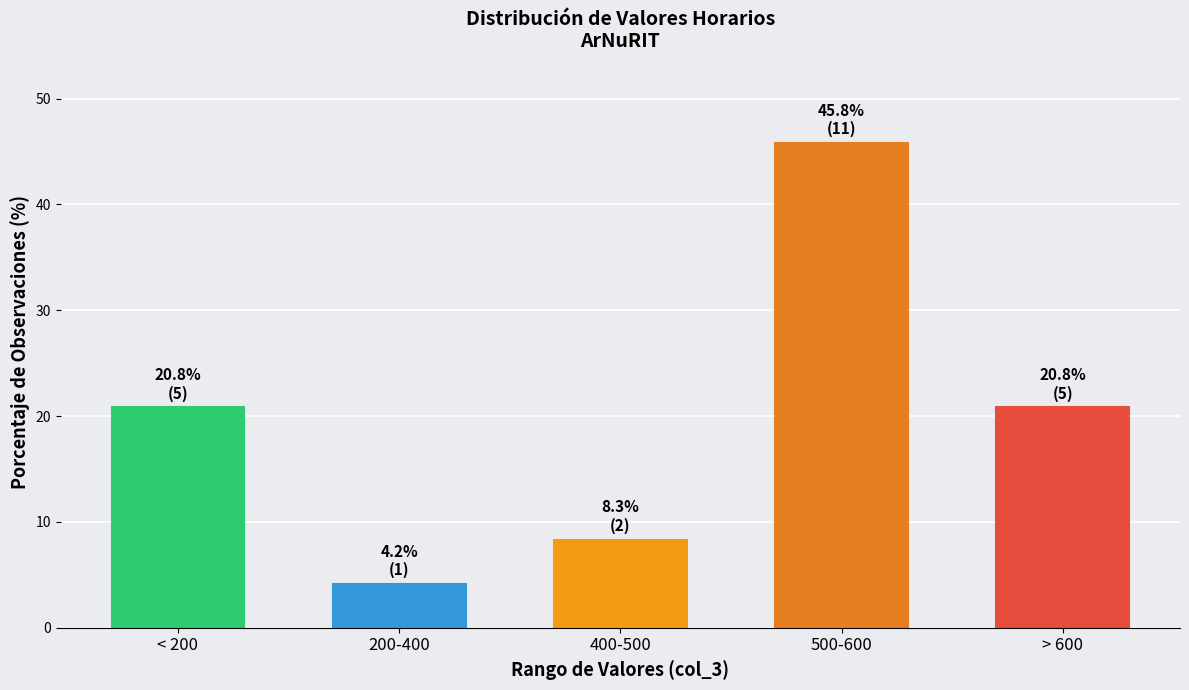

Reading left to right, what are all the values shown in this chart?

20.8	4.2	8.3	45.8	20.8